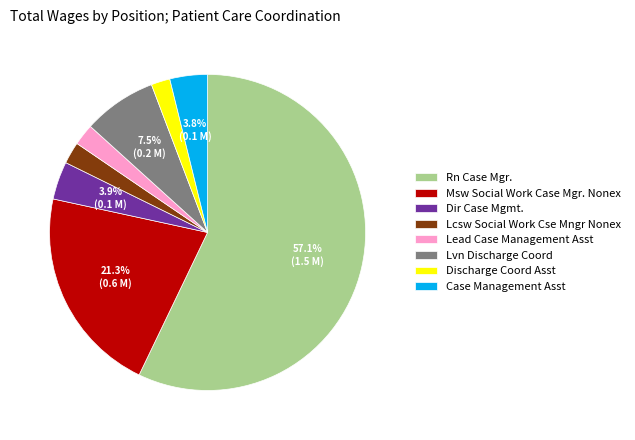

Does Discharge Coord Asst account for over 50% of the chart?

No